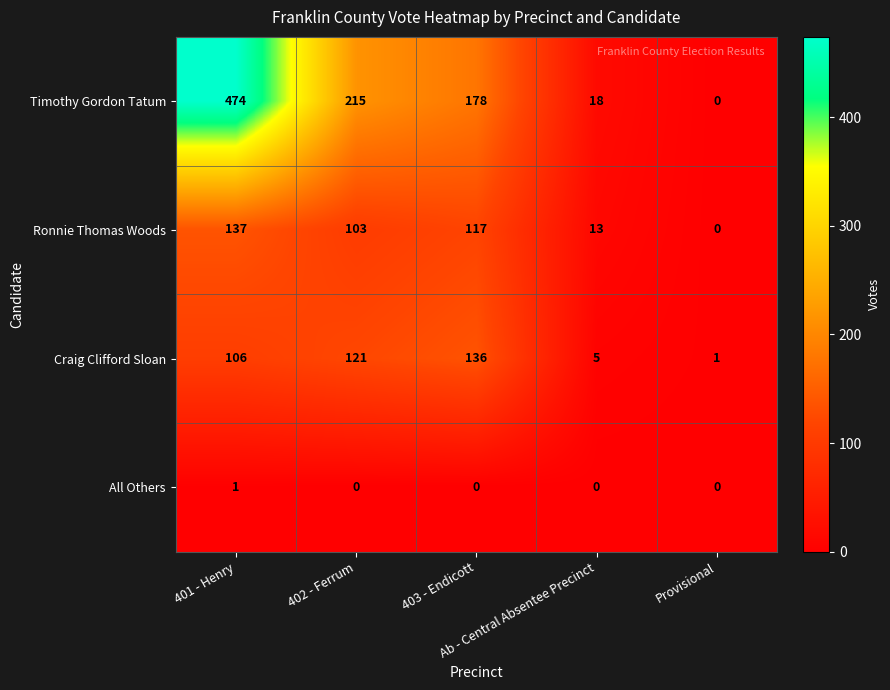

What is the average value of the Timothy Gordon Tatum series?

177